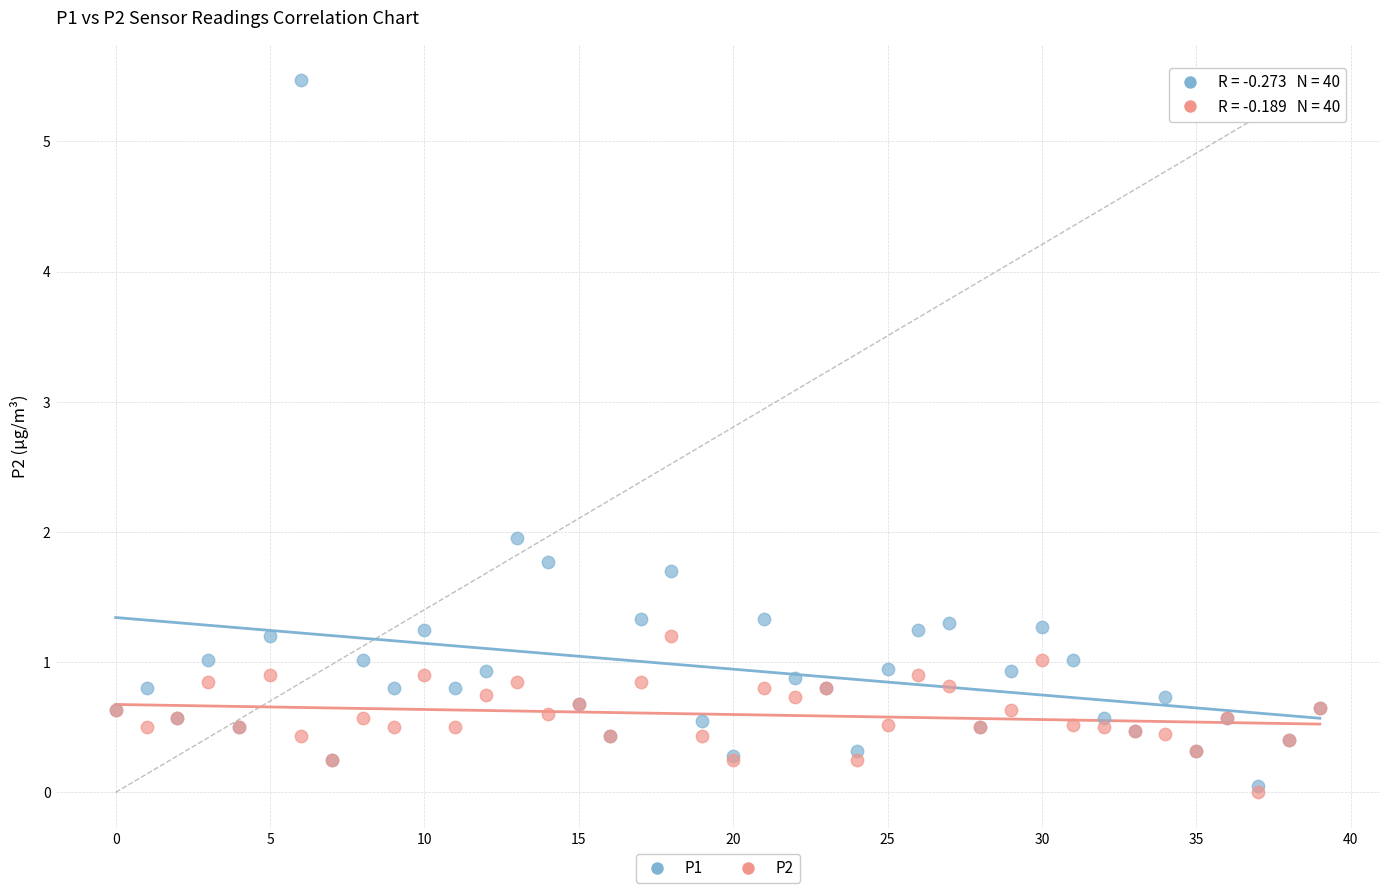

What are all the series names shown in the legend?

P1, P2